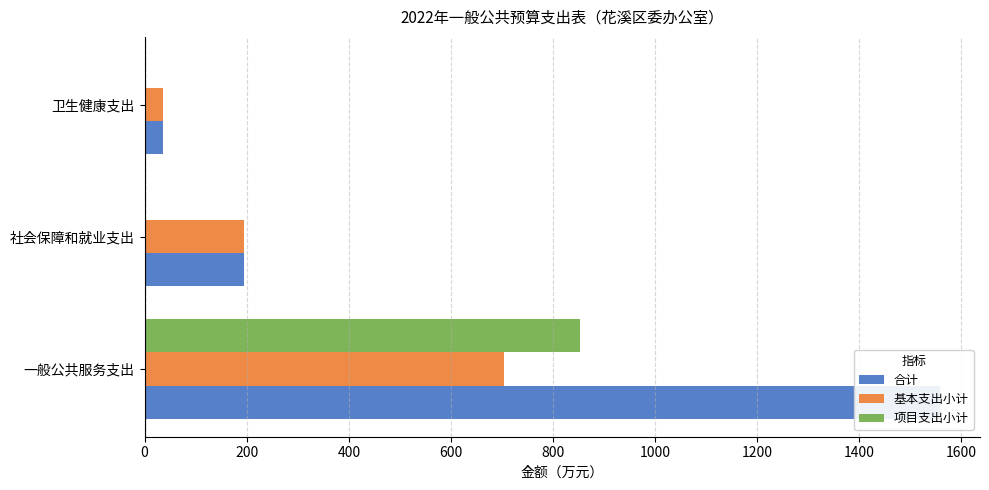

How many distinct data groups are displayed?

3